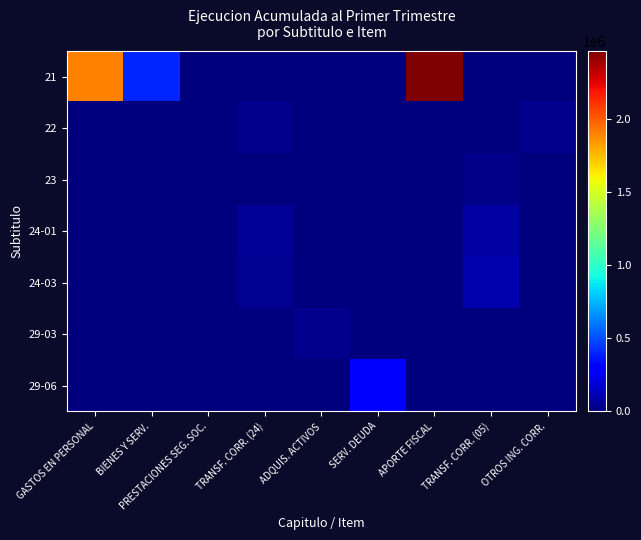

At which category does the chart reach its minimum across all series?

PRESTACIONES SEG. SOC.